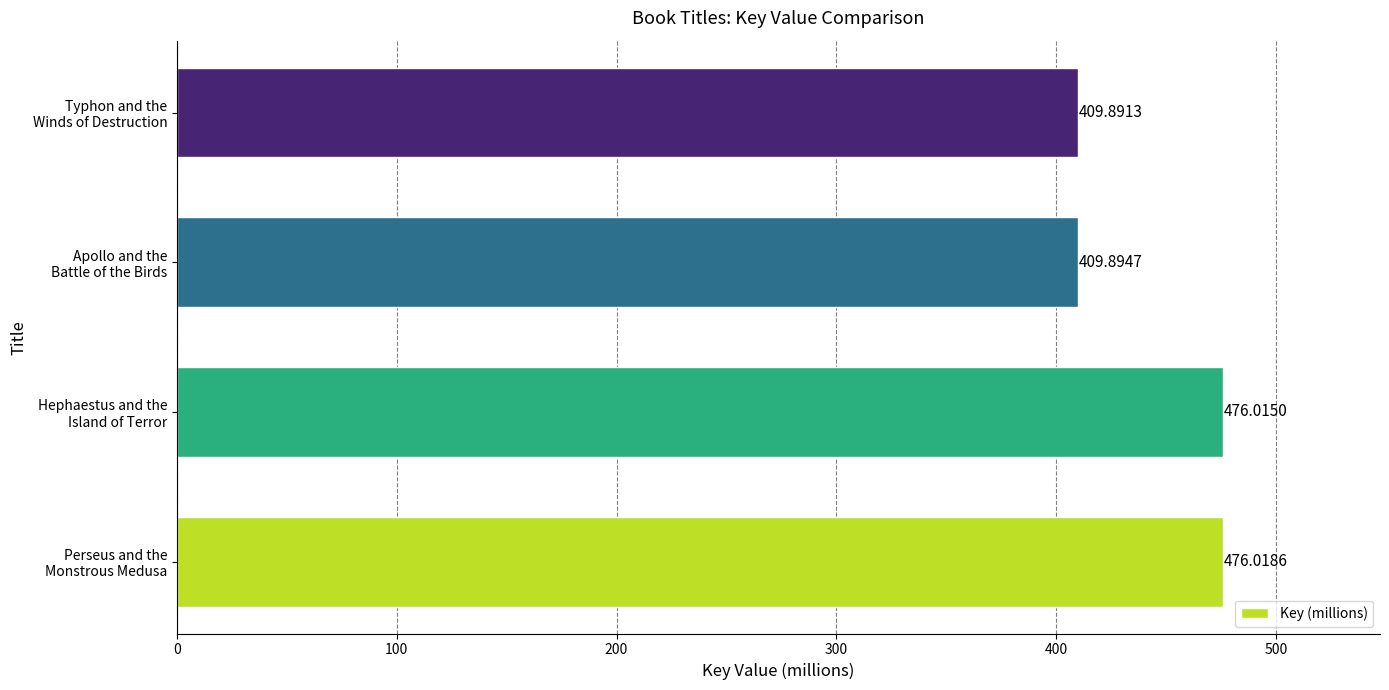

What is the difference between the maximum and minimum values?

66.1